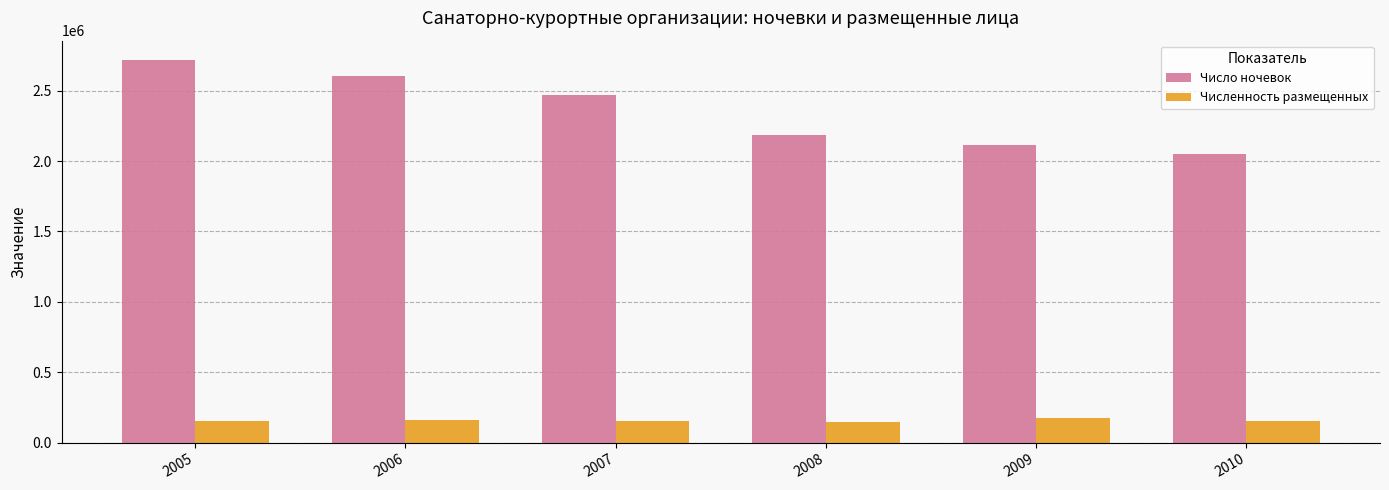

What is the sum of the Число ночевок values at 2006 and 2010?

4656421